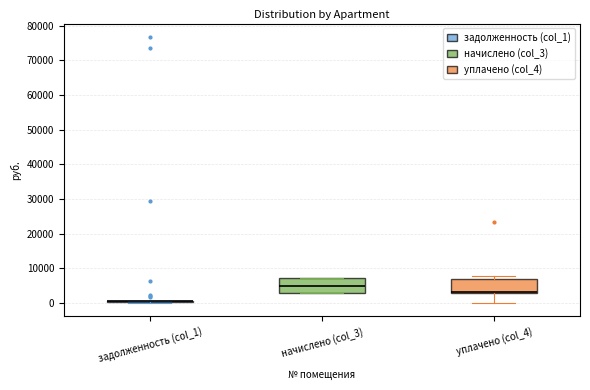

Reading left to right, transcribe this box plot: for each box, give where its median line is, the range the box spans, and where its two whiskers end, as read against the y-axis. The values are not printed on the chart, so give them approximately, as read against the axis.

задолженность (col_1): box collapsed to a line at 1000, whiskers 0 to 1000
начислено (col_3): median 5000, box 3000 to 7000, whiskers 3000 to 7000
уплачено (col_4): median 3000 (just above the box's lower edge), box 3000 to 7000, whiskers 0 to 8000